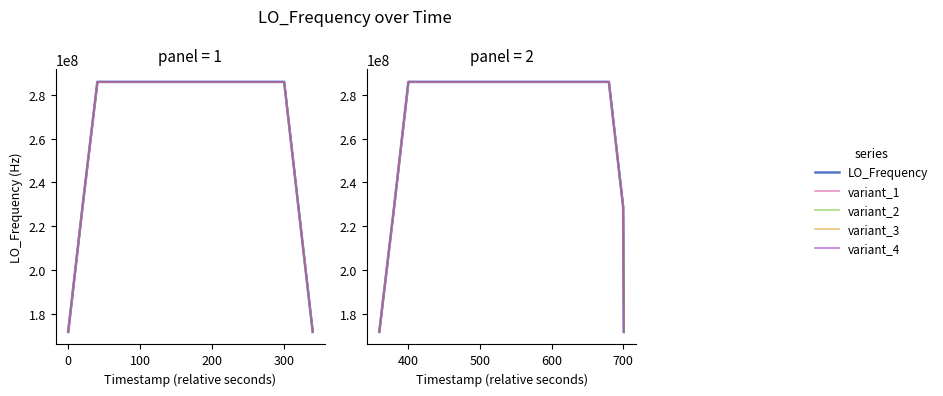

How many data points in variant_1 are less than 286046999?

5